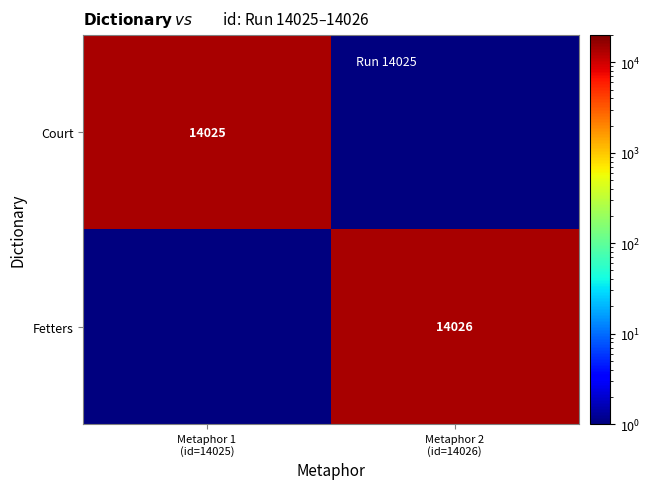

At how many categories does at least one series exceed 1241?

2